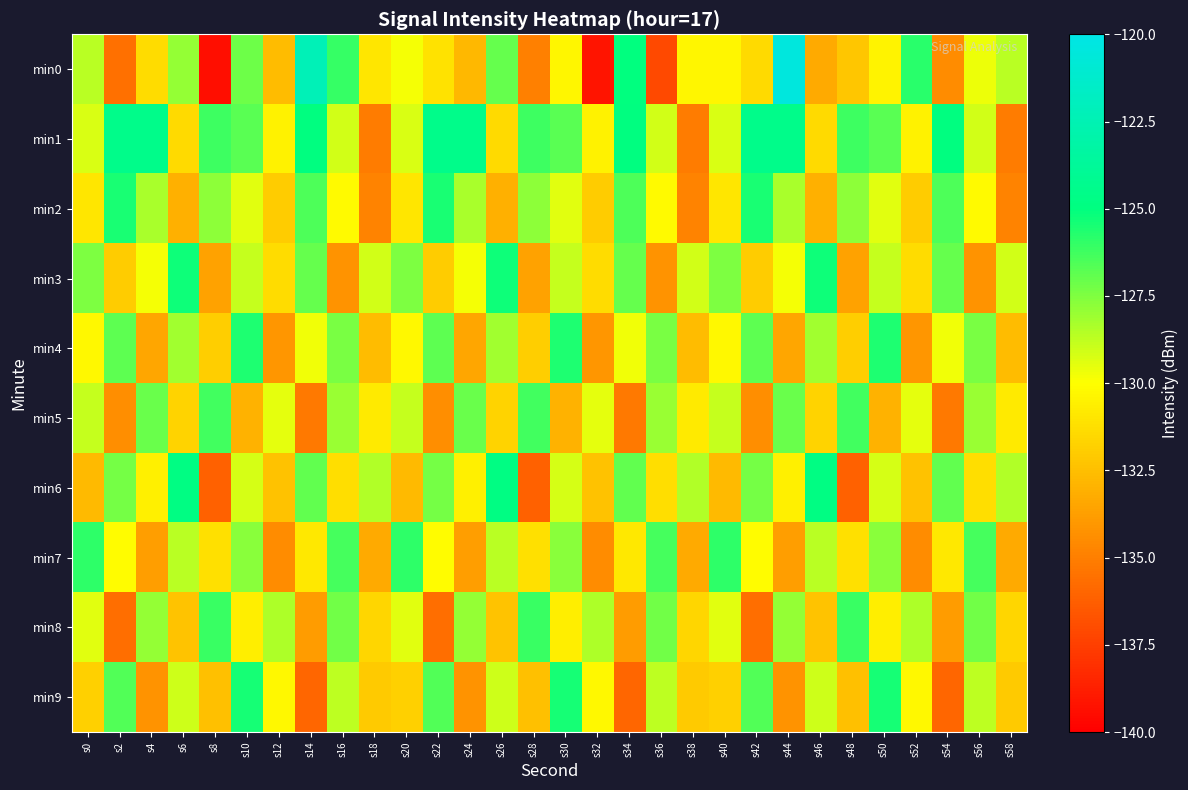

Reading right to left, what are all the values shown in this chart?

min0: s58=-128.6	s56=-129.7	s54=-134.5	s52=-125.8	s50=-130.4	s48=-132.2	s46=-133.3	s44=-120.5	s42=-131.4	s40=-130.3	s38=-130.4	s36=-137.1	s34=-125.1	s32=-139.2	s30=-130.4	s28=-134.9	s26=-127.0	s24=-132.8	s22=-131.1	s20=-129.8	s18=-131.0	s16=-126.0	s14=-122.3	s12=-132.6	s10=-127.1	s8=-139.4	s6=-127.9	s4=-131.3	s2=-135.6	s0=-128.7
min1: s58=-135.1	s56=-129.1	s54=-124.9	s52=-130.5	s50=-126.7	s48=-126.2	s46=-131.5	s44=-124.5	s42=-124.5	s40=-129.2	s38=-135.1	s36=-129.1	s34=-124.9	s32=-130.5	s30=-126.7	s28=-126.2	s26=-131.5	s24=-124.5	s22=-124.5	s20=-129.2	s18=-135.1	s16=-129.1	s14=-124.9	s12=-130.5	s10=-126.7	s8=-126.2	s6=-131.5	s4=-124.5	s2=-124.5	s0=-129.2
min2: s58=-134.8	s56=-130.2	s54=-126.5	s52=-132.0	s50=-129.4	s48=-127.8	s46=-133.1	s44=-128.3	s42=-125.5	s40=-131.0	s38=-134.8	s36=-130.2	s34=-126.5	s32=-132.0	s30=-129.4	s28=-127.8	s26=-133.1	s24=-128.3	s22=-125.5	s20=-131.0	s18=-134.8	s16=-130.2	s14=-126.5	s12=-132.0	s10=-129.4	s8=-127.8	s6=-133.1	s4=-128.3	s2=-125.5	s0=-131.0
min3: s58=-129.1	s56=-134.2	s54=-127.0	s52=-131.4	s50=-128.9	s48=-133.6	s46=-125.3	s44=-129.8	s42=-132.0	s40=-127.5	s38=-129.1	s36=-134.2	s34=-127.0	s32=-131.4	s30=-128.9	s28=-133.6	s26=-125.3	s24=-129.8	s22=-132.0	s20=-127.5	s18=-129.1	s16=-134.2	s14=-127.0	s12=-131.4	s10=-128.9	s8=-133.6	s6=-125.3	s4=-129.8	s2=-132.0	s0=-127.5
min4: s58=-132.6	s56=-127.4	s54=-129.7	s52=-134.1	s50=-125.6	s48=-131.9	s46=-128.2	s44=-133.5	s42=-126.8	s40=-130.3	s38=-132.6	s36=-127.4	s34=-129.7	s32=-134.1	s30=-125.6	s28=-131.9	s26=-128.2	s24=-133.5	s22=-126.8	s20=-130.3	s18=-132.6	s16=-127.4	s14=-129.7	s12=-134.1	s10=-125.6	s8=-131.9	s6=-128.2	s4=-133.5	s2=-126.8	s0=-130.3
min5: s58=-130.8	s56=-128.0	s54=-135.2	s52=-129.5	s50=-133.0	s48=-126.3	s46=-131.7	s44=-127.1	s42=-134.4	s40=-128.9	s38=-130.8	s36=-128.0	s34=-135.2	s32=-129.5	s30=-133.0	s28=-126.3	s26=-131.7	s24=-127.1	s22=-134.4	s20=-128.9	s18=-130.8	s16=-128.0	s14=-135.2	s12=-129.5	s10=-133.0	s8=-126.3	s6=-131.7	s4=-127.1	s2=-134.4	s0=-128.9
min6: s58=-128.5	s56=-131.3	s54=-126.9	s52=-132.4	s50=-129.2	s48=-136.1	s46=-124.8	s44=-130.6	s42=-127.3	s40=-132.7	s38=-128.5	s36=-131.3	s34=-126.9	s32=-132.4	s30=-129.2	s28=-136.1	s26=-124.8	s24=-130.6	s22=-127.3	s20=-132.7	s18=-128.5	s16=-131.3	s14=-126.9	s12=-132.4	s10=-129.2	s8=-136.1	s6=-124.8	s4=-130.6	s2=-127.3	s0=-132.7
min7: s58=-133.3	s56=-126.4	s54=-130.9	s52=-134.5	s50=-127.7	s48=-131.2	s46=-128.6	s44=-133.8	s42=-130.1	s40=-125.9	s38=-133.3	s36=-126.4	s34=-130.9	s32=-134.5	s30=-127.7	s28=-131.2	s26=-128.6	s24=-133.8	s22=-130.1	s20=-125.9	s18=-133.3	s16=-126.4	s14=-130.9	s12=-134.5	s10=-127.7	s8=-131.2	s6=-128.6	s4=-133.8	s2=-130.1	s0=-125.9
min8: s58=-131.6	s56=-127.2	s54=-133.9	s52=-128.4	s50=-130.7	s48=-126.1	s46=-132.3	s44=-127.9	s42=-135.7	s40=-129.4	s38=-131.6	s36=-127.2	s34=-133.9	s32=-128.4	s30=-130.7	s28=-126.1	s26=-132.3	s24=-127.9	s22=-135.7	s20=-129.4	s18=-131.6	s16=-127.2	s14=-133.9	s12=-128.4	s10=-130.7	s8=-126.1	s6=-132.3	s4=-127.9	s2=-135.7	s0=-129.4
min9: s58=-132.1	s56=-128.7	s54=-136.0	s52=-130.3	s50=-125.4	s48=-132.5	s46=-129.0	s44=-134.2	s42=-126.6	s40=-131.8	s38=-132.1	s36=-128.7	s34=-136.0	s32=-130.3	s30=-125.4	s28=-132.5	s26=-129.0	s24=-134.2	s22=-126.6	s20=-131.8	s18=-132.1	s16=-128.7	s14=-136.0	s12=-130.3	s10=-125.4	s8=-132.5	s6=-129.0	s4=-134.2	s2=-126.6	s0=-131.8